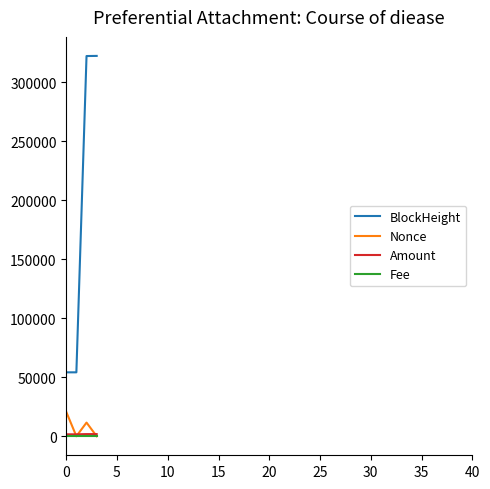

Which series has the widest spread of values?

BlockHeight